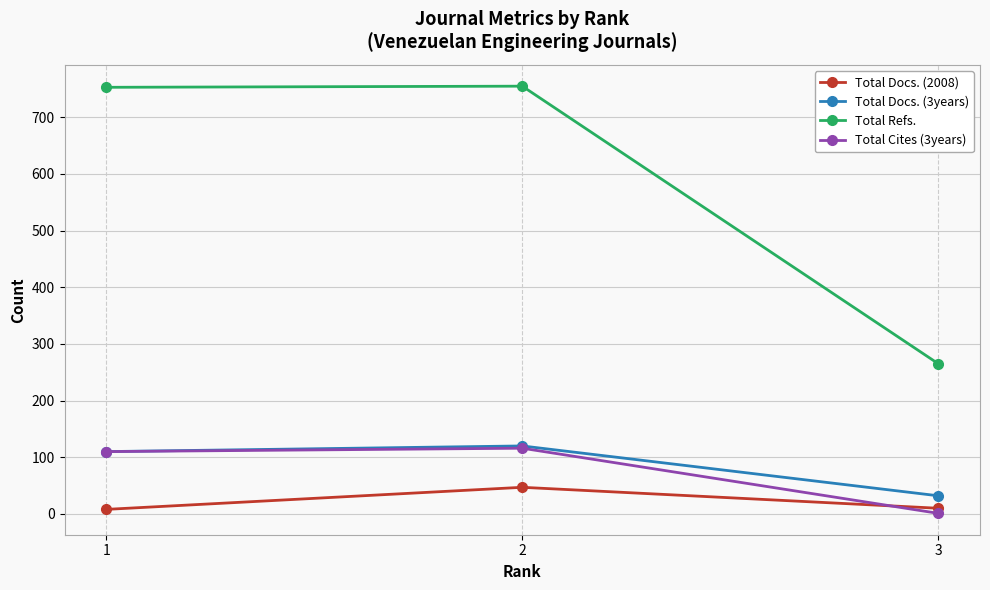

What are all the series names shown in the legend?

Total Docs. (2008), Total Docs. (3years), Total Refs., Total Cites (3years)